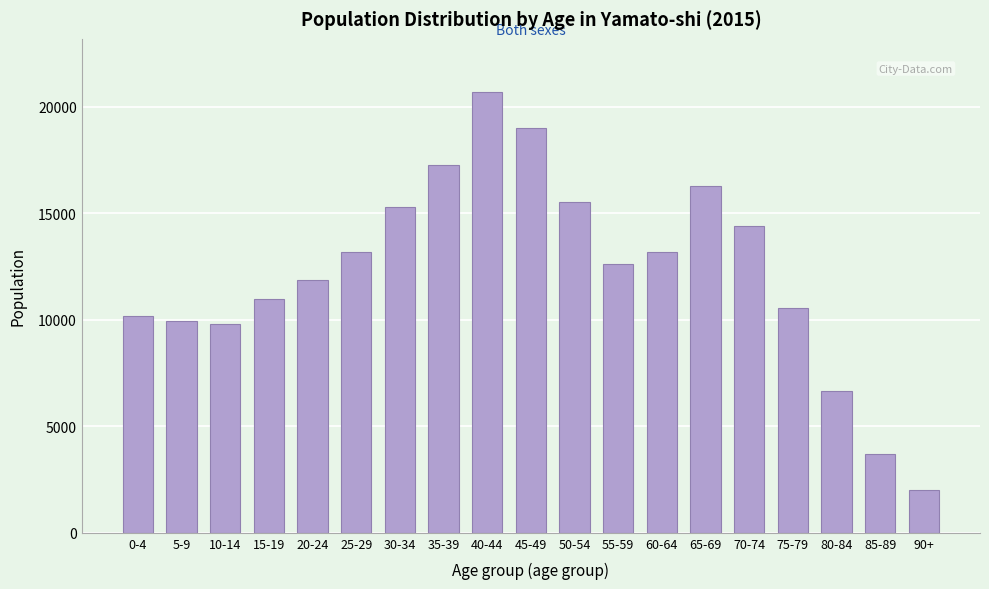

What is the value of the 18th bar from the left?

3675